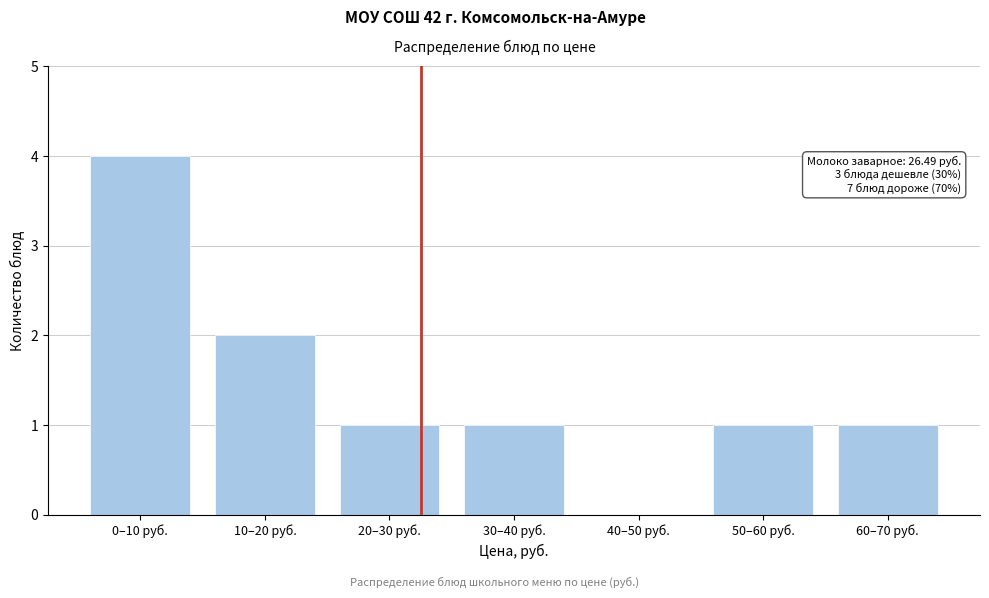

Reading right to left, list all the values displayed in this chart.

60–70 руб.=1	50–60 руб.=1	40–50 руб.=0	30–40 руб.=1	20–30 руб.=1	10–20 руб.=2	0–10 руб.=4